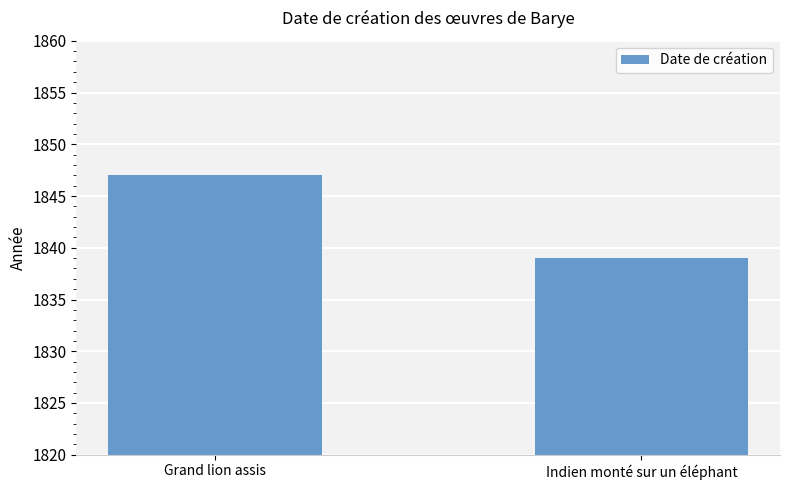

What is the ratio of the value at Indien monté sur un éléphant to the value at Grand lion assis?

1.0